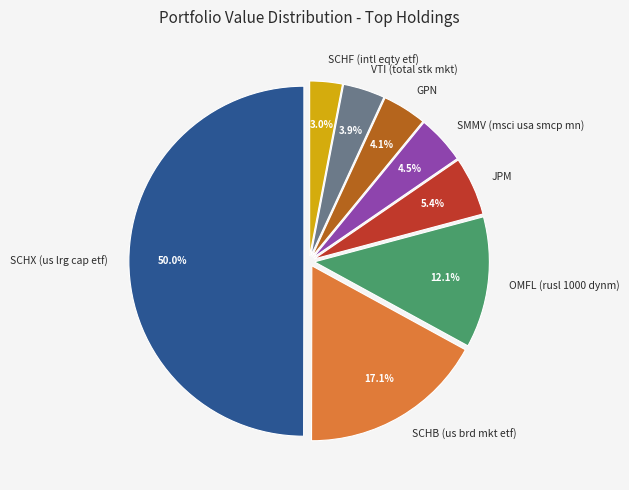

To the nearest percent, what is the average slice percentage?

12%